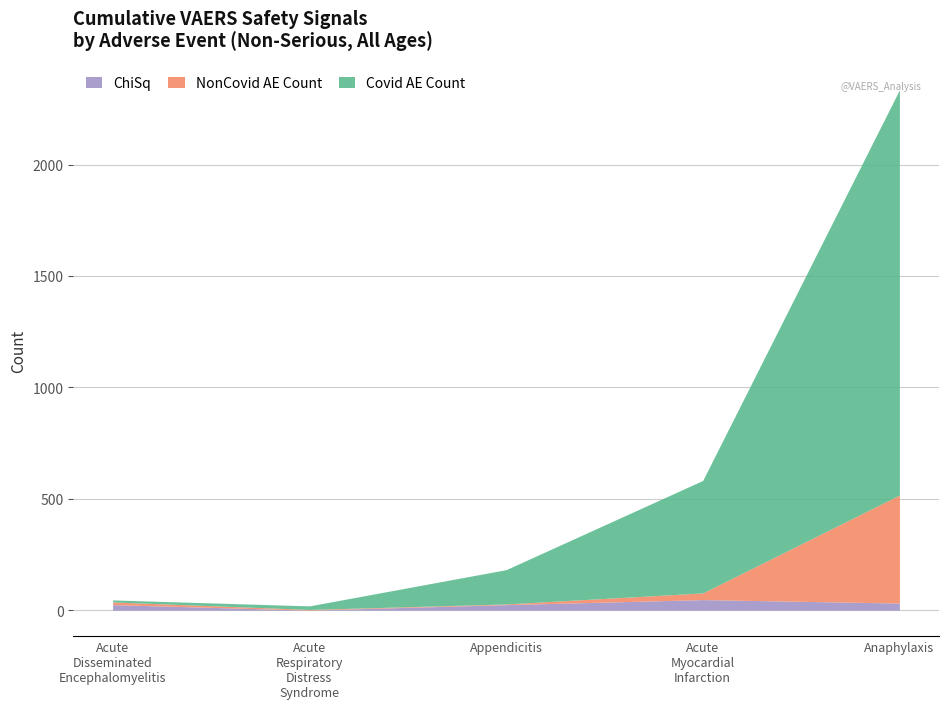

Read the NonCovid AE Count value at Acute Disseminated Encephalomyelitis.

12.0